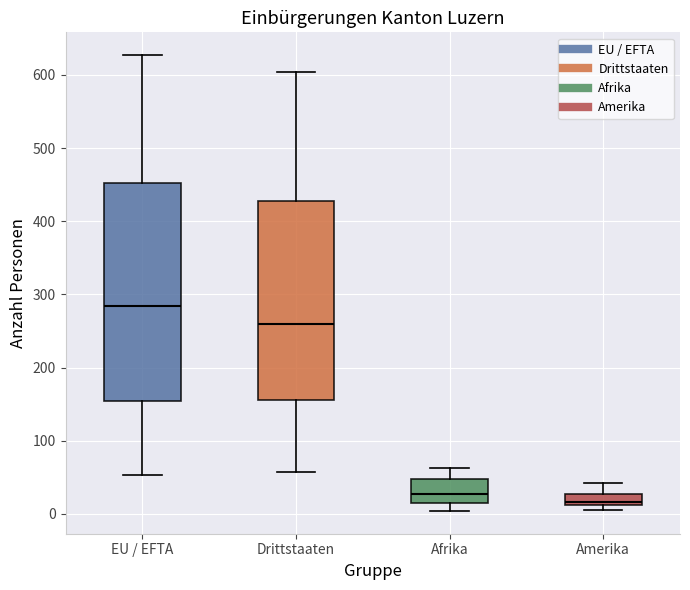

Which box is the tallest, from its lower edge to its upper edge?

EU / EFTA